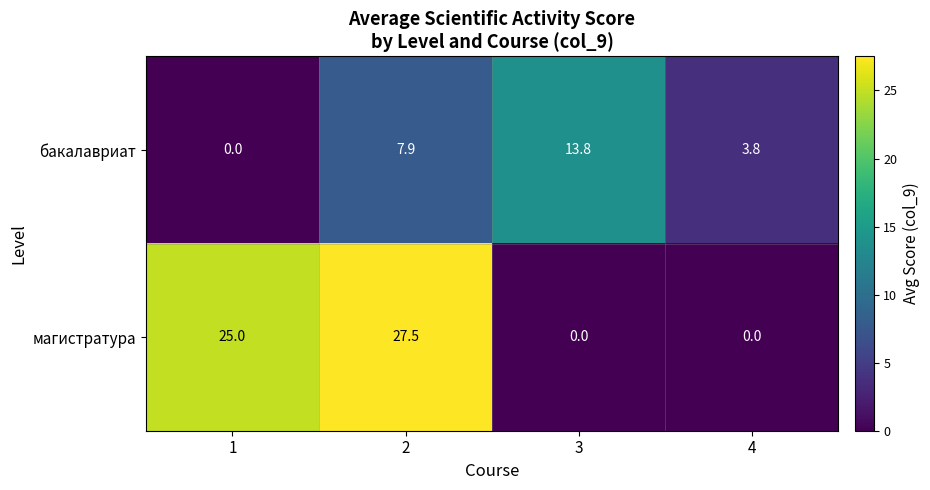

List the series in order of their peak value, lowest first.

бакалавриат, магистратура